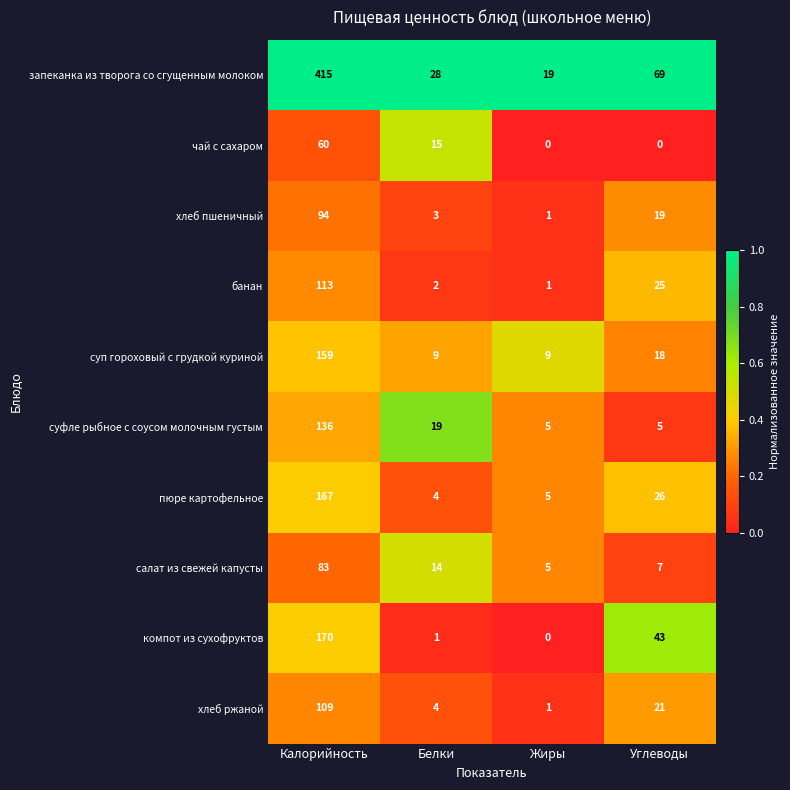

True or false: салат из свежей капусты has a value of 7 at Углеводы.

True